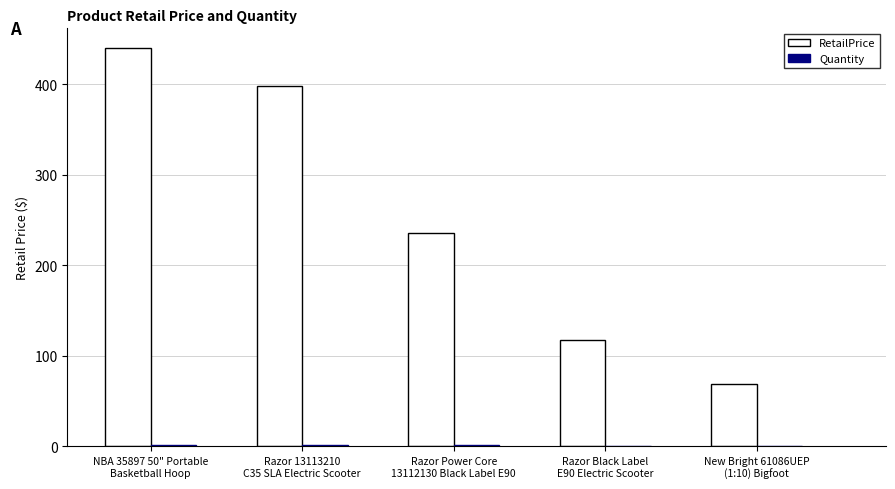

Which series has the largest total across all categories?

RetailPrice